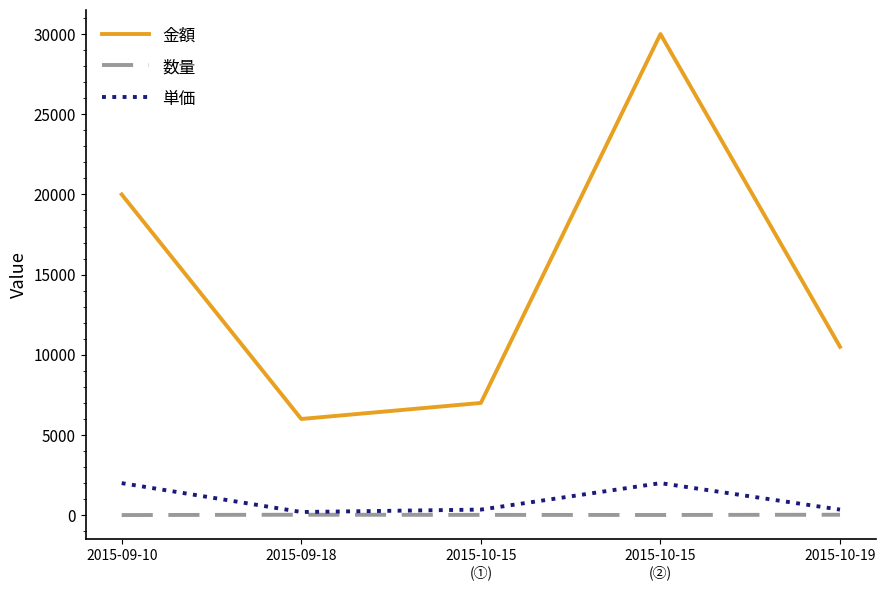

True or false: 単価 and 金額 intersect in this chart.

False